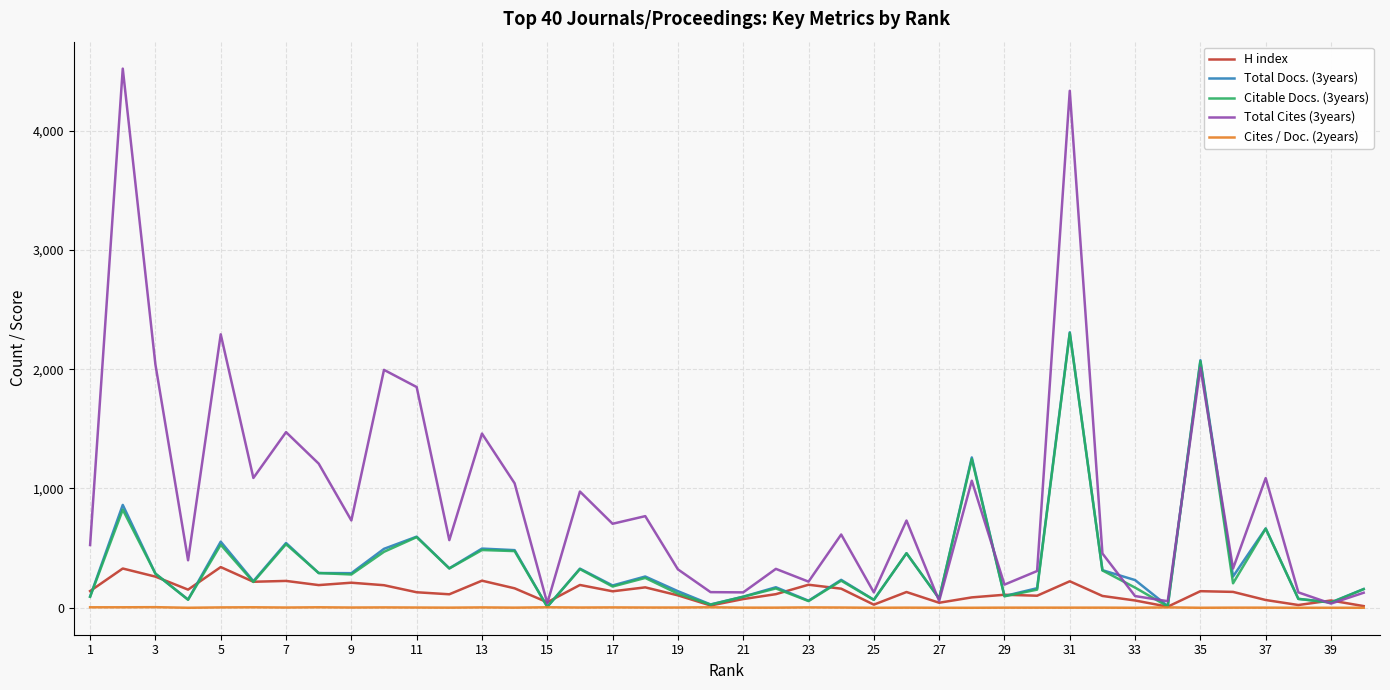

Which series has the largest total across all categories?

Total Cites (3years)